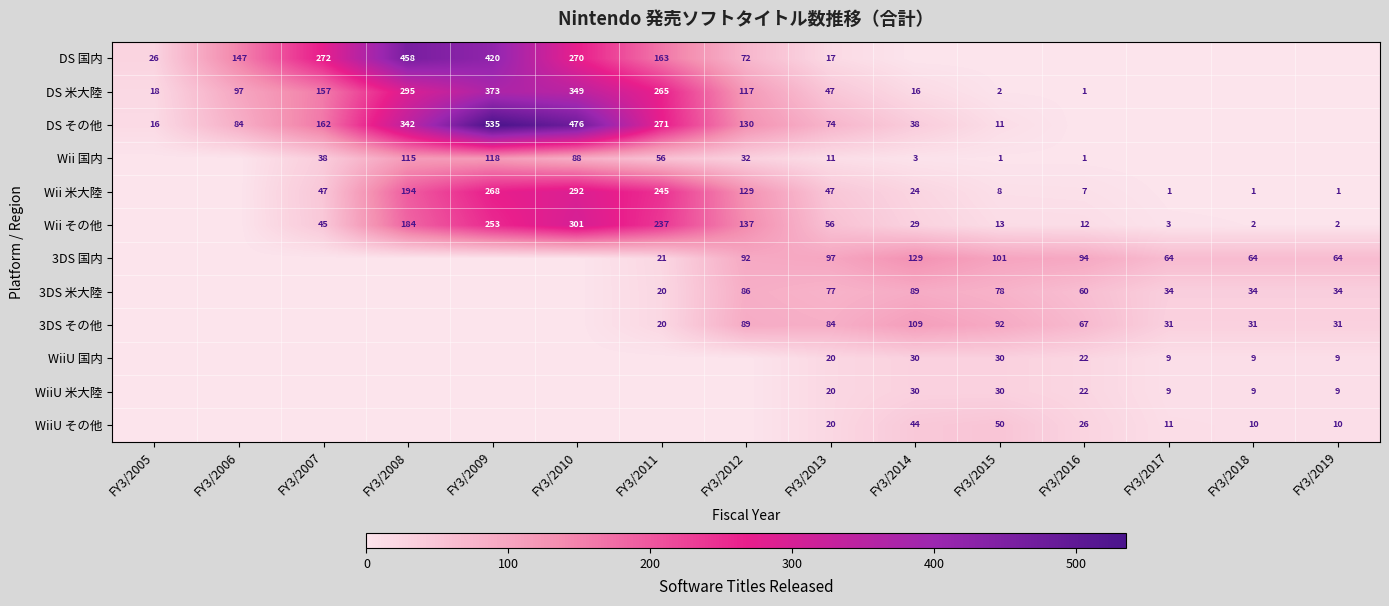

Is it true that 3DS その他 equals 31 at FY3/2017?

True